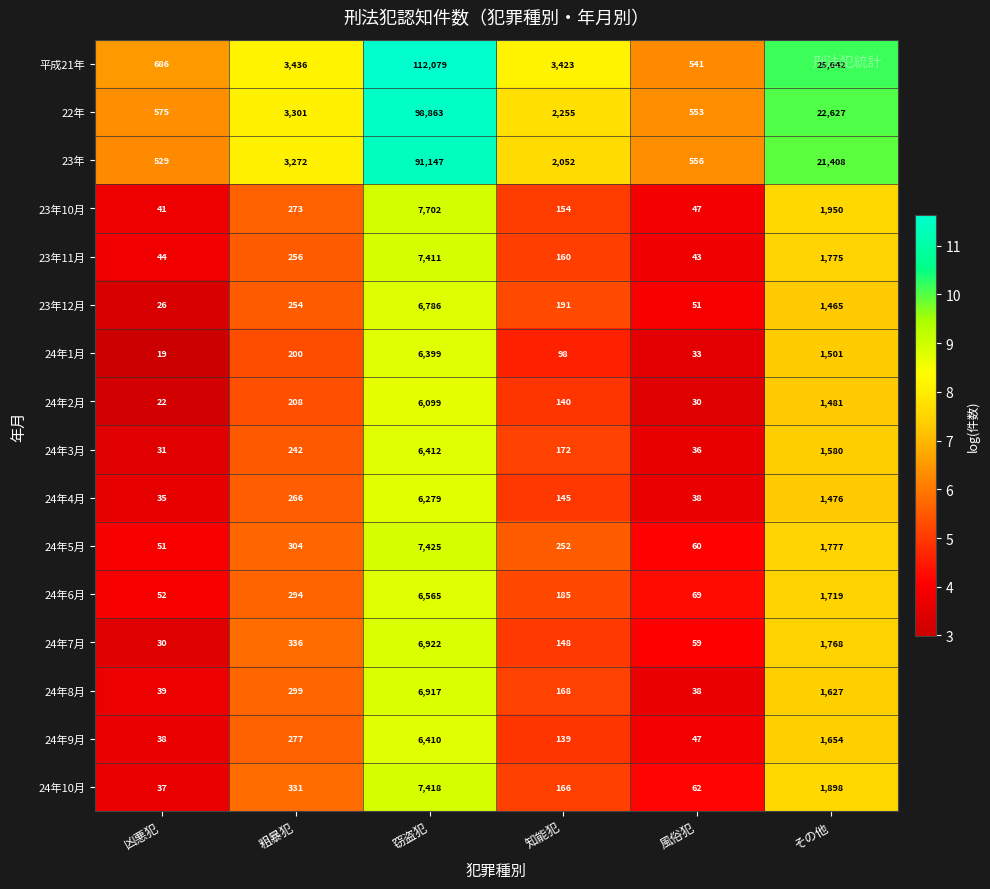

True or false: 24年1月 has a value of 6399 at 窃盗犯.

True